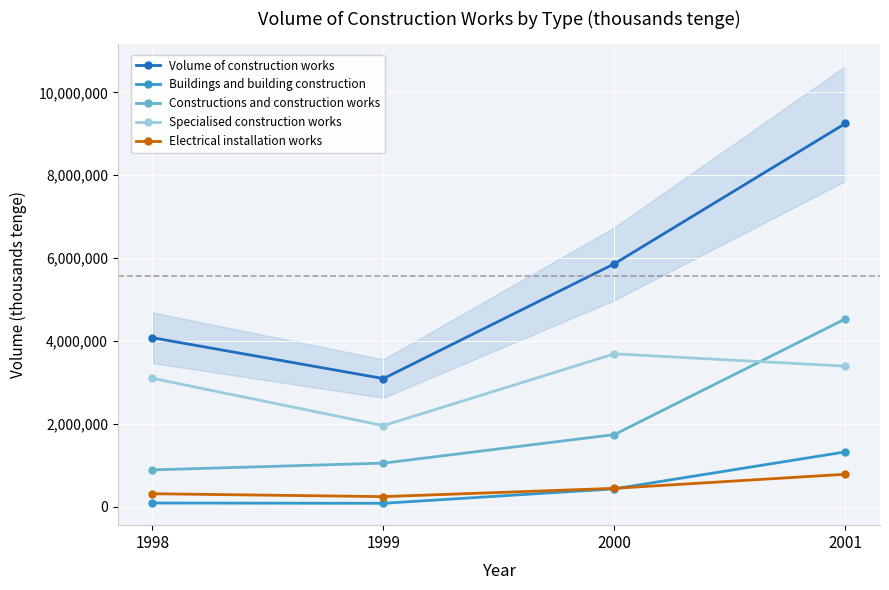

Does the chart display data point markers on the line(s)?

Yes